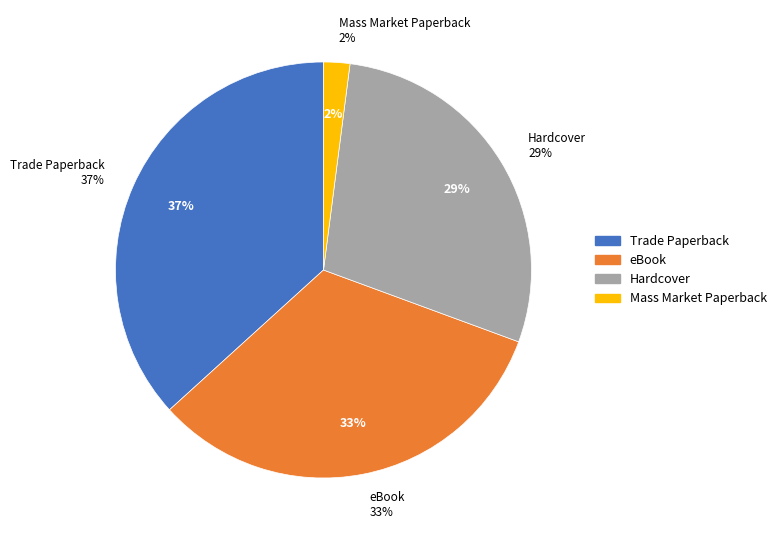

Which category has the smallest portion of the pie?

Mass Market Paperback